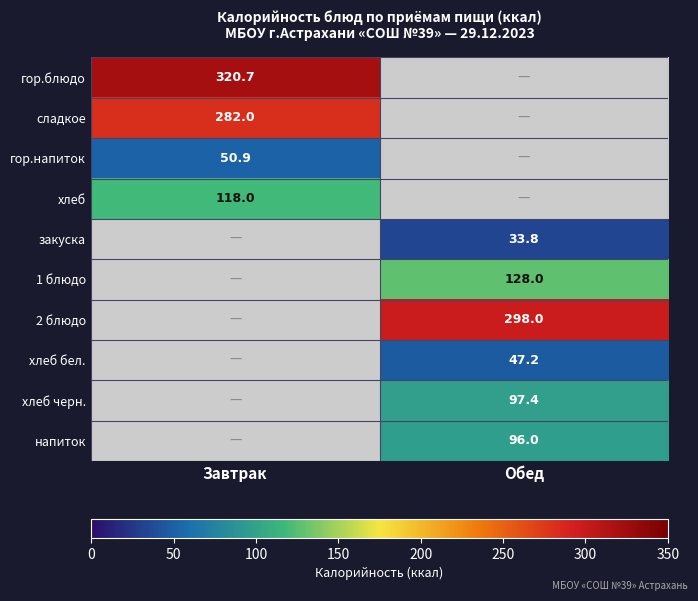

Is the value of закуска at Обед greater than the value of гор.напиток at Завтрак?

No